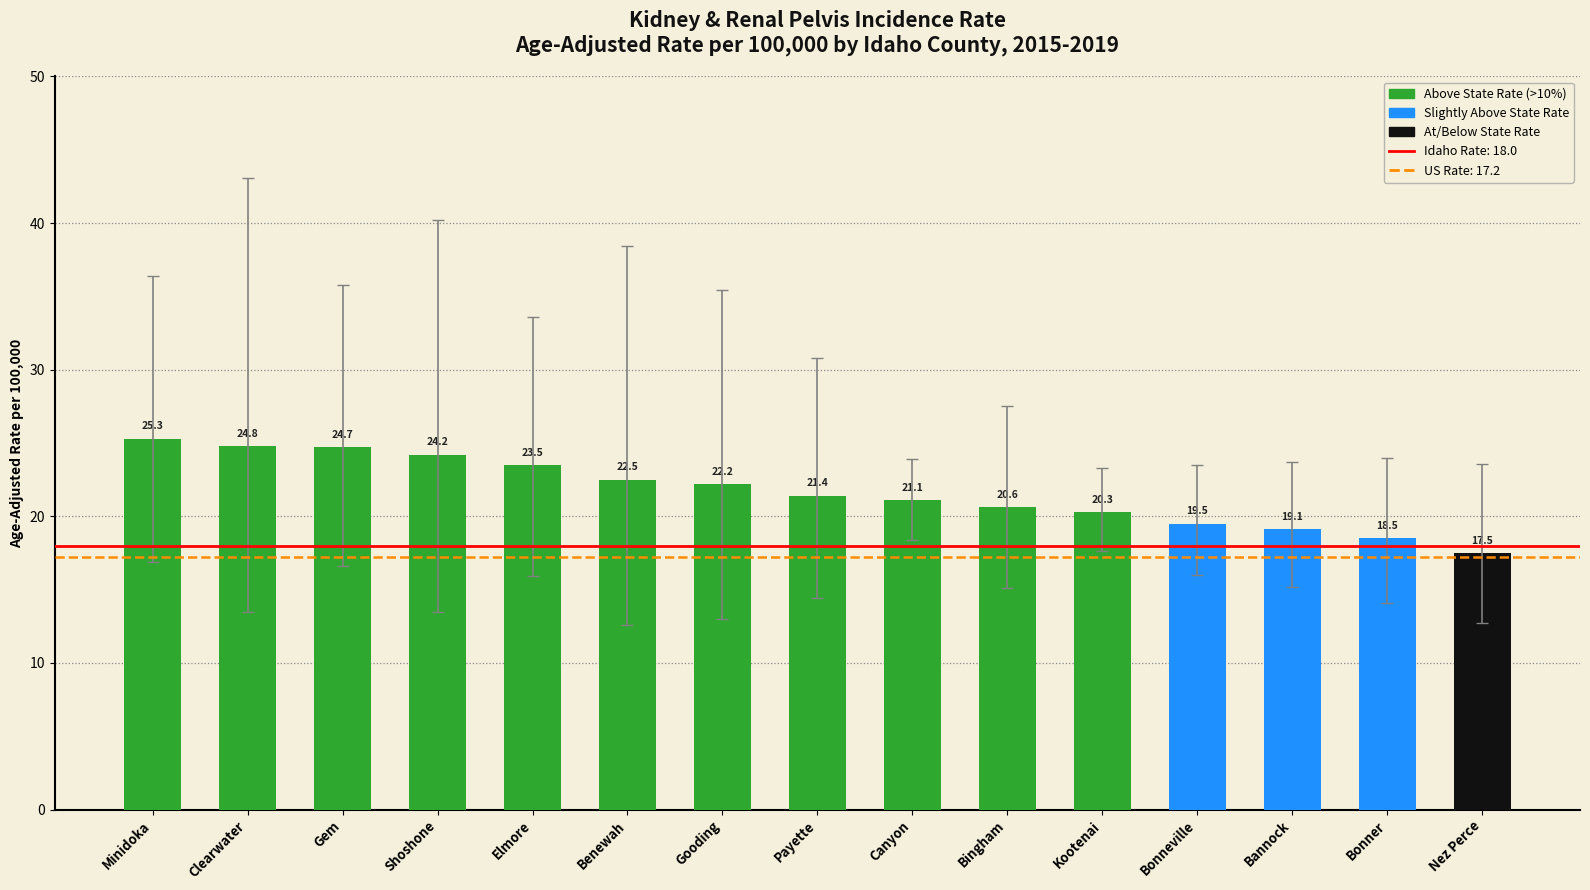

Does the chart contain any negative values?

No